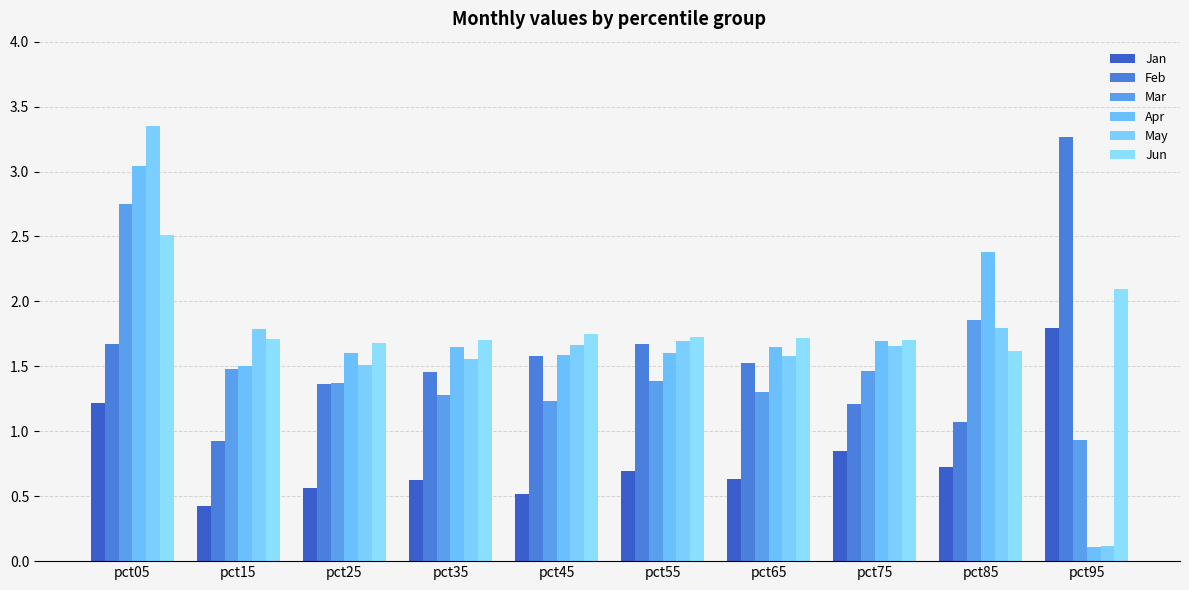

How many bars are there in each group?

6